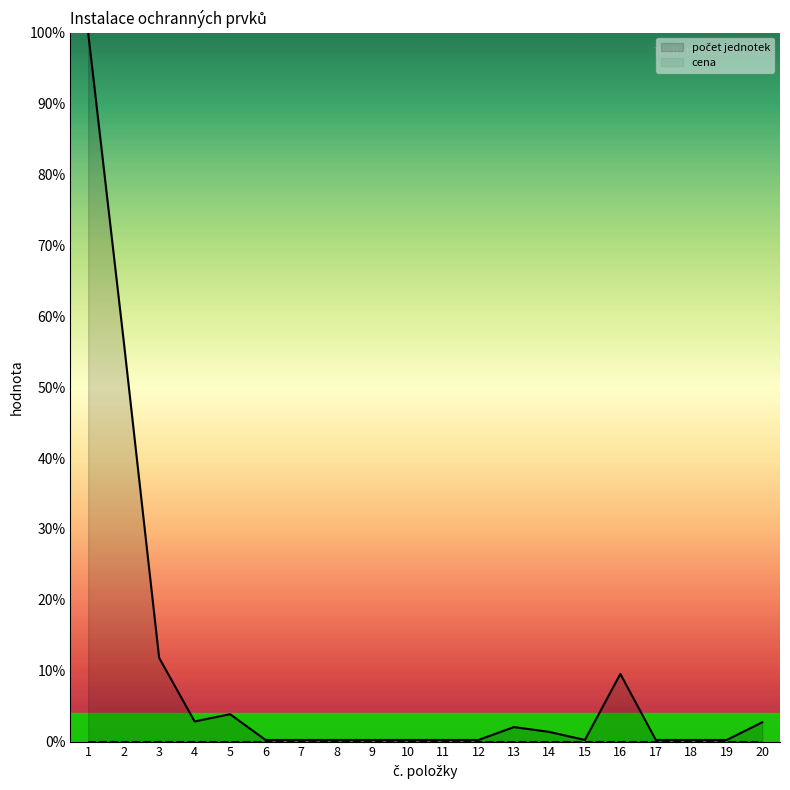

What is the approximate value at 4?

2.8